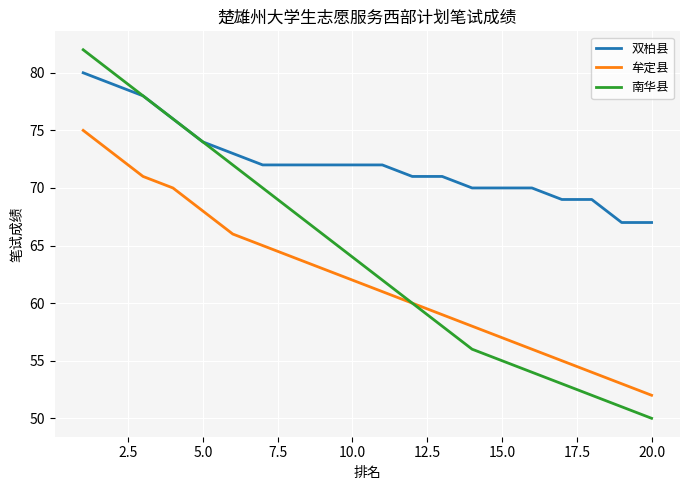

Rank the series by their average value, from highest to lowest.

双柏县, 南华县, 牟定县